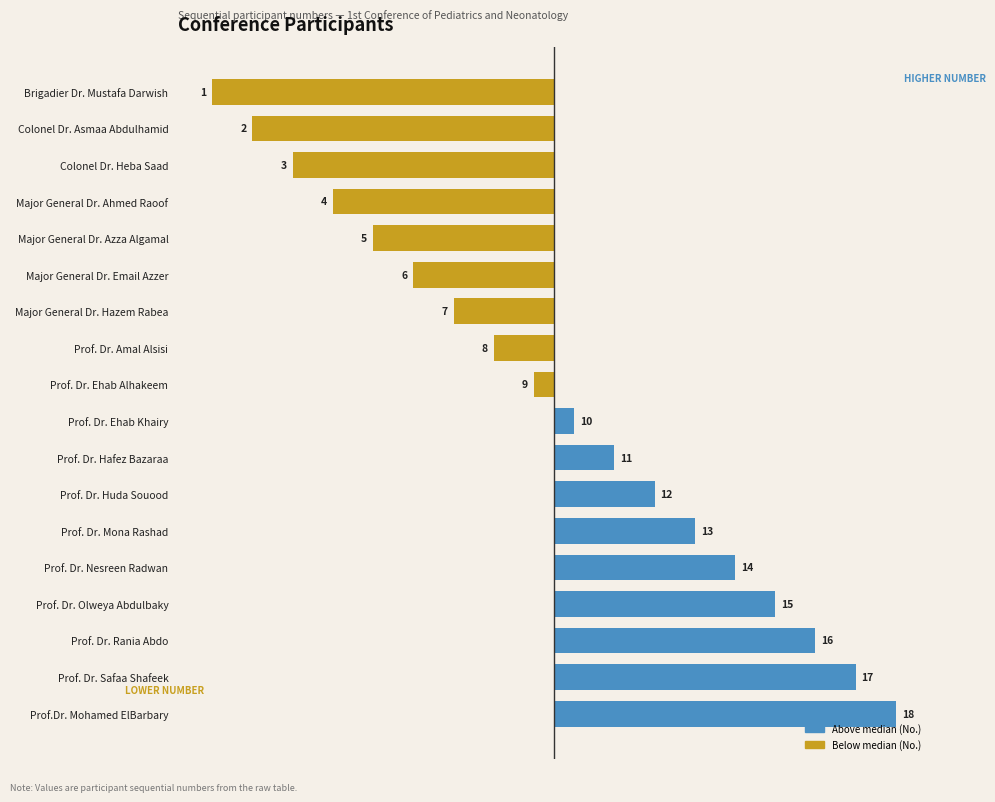

At which label is the value closest to 0?

Prof. Dr. Ehab Khairy